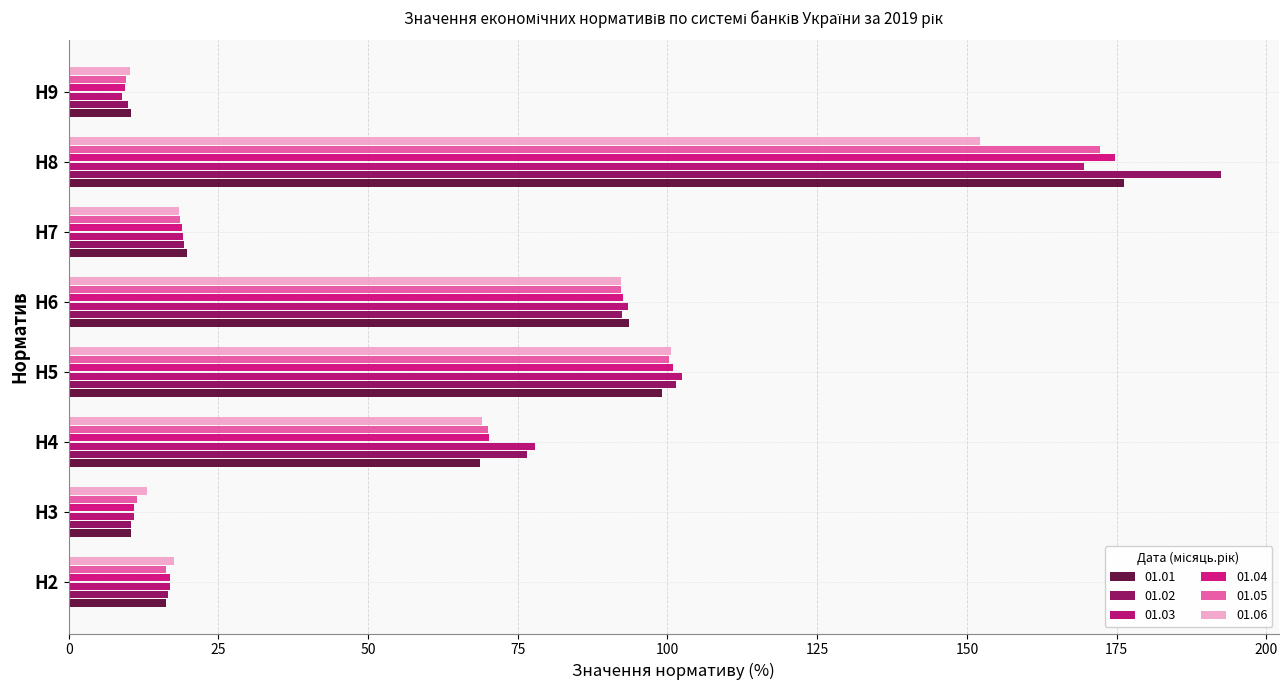

Between Н9 and Н5, which is larger?

Н5